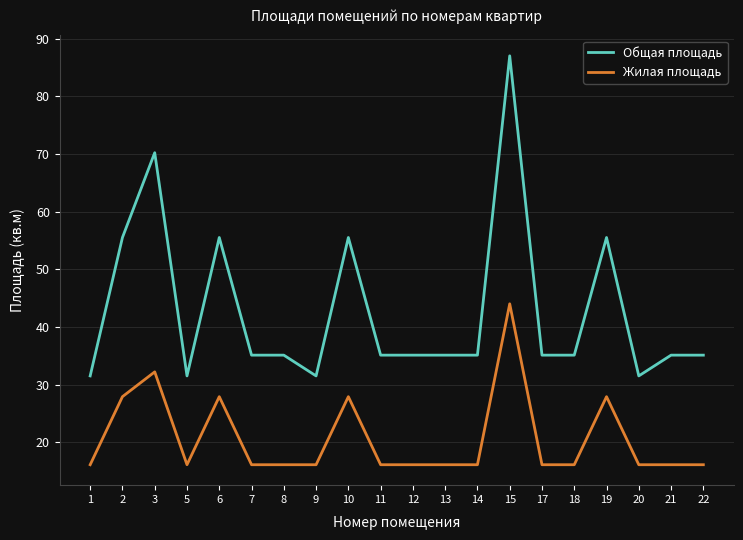

Between 15 and 18, which series saw the biggest shift?

Общая площадь